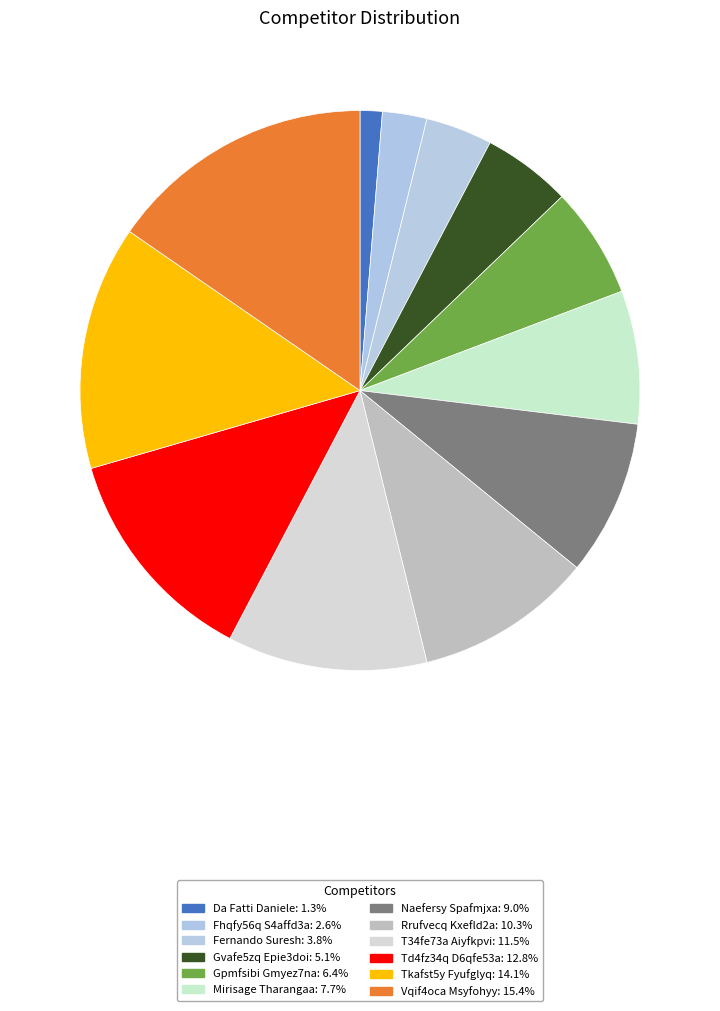

Which slice is the smallest?

Da Fatti Daniele